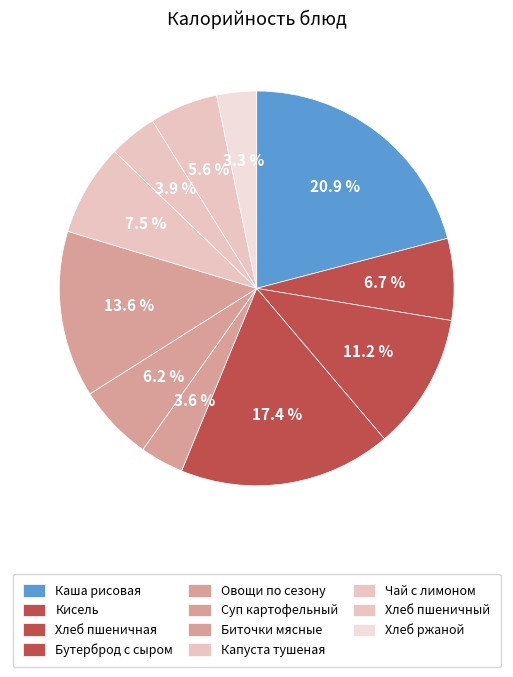

Which category has the biggest portion of the pie?

Каша рисовая молочная с маслом сливочным